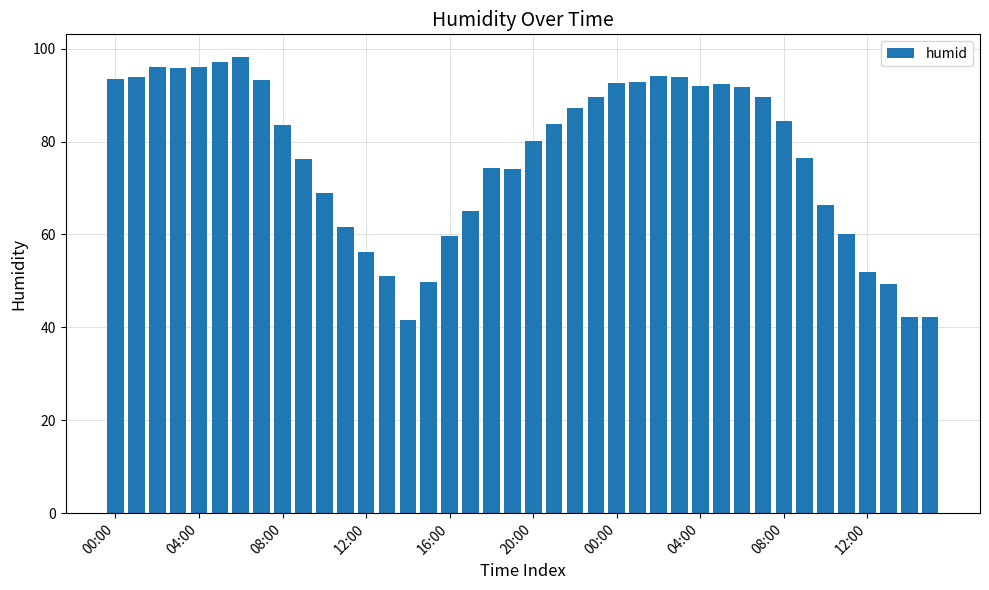

What is the value of the 1st bar from the left?

93.5